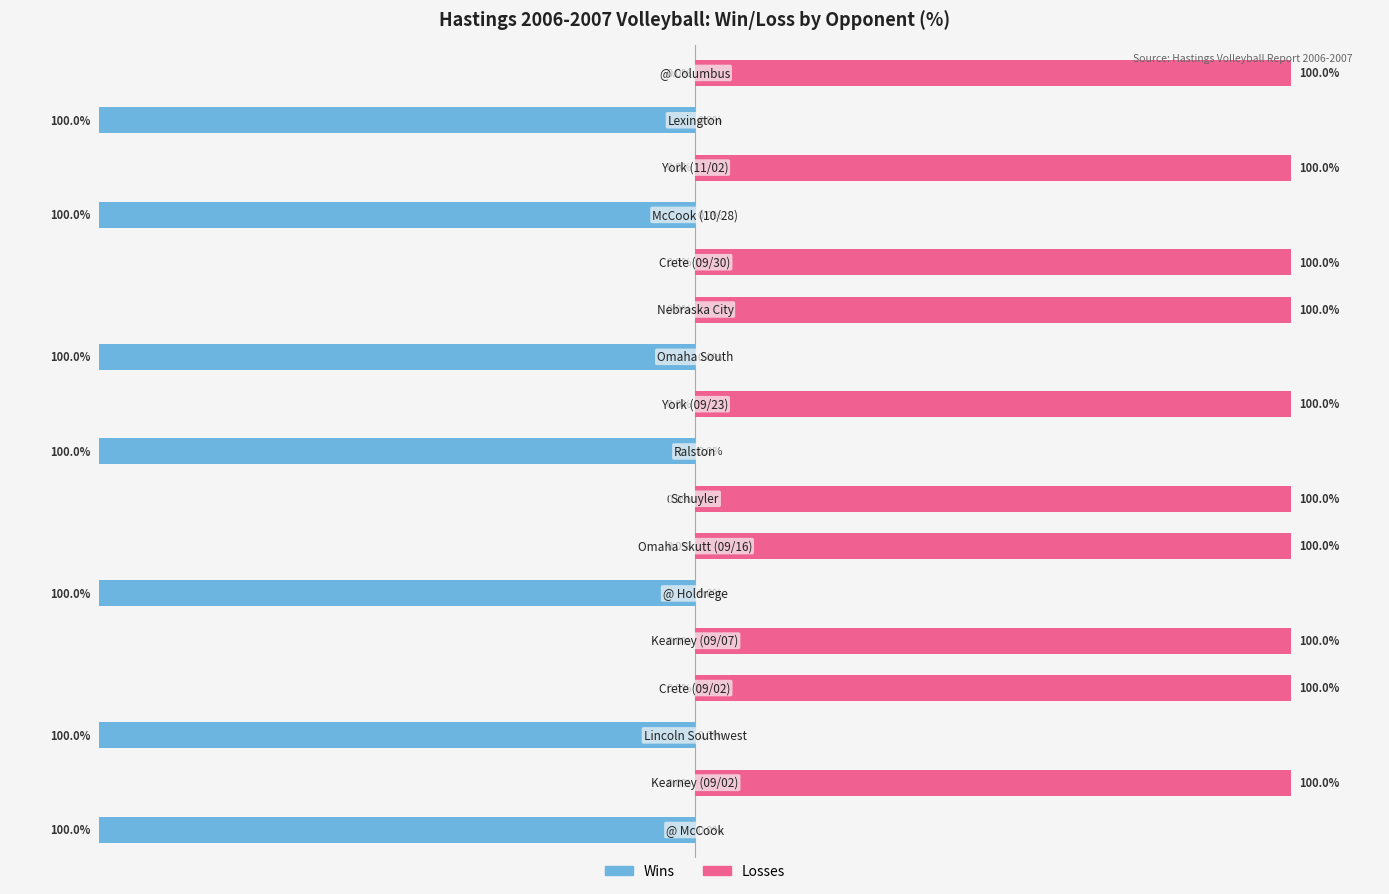

Between 9 and 4, which is larger?

9